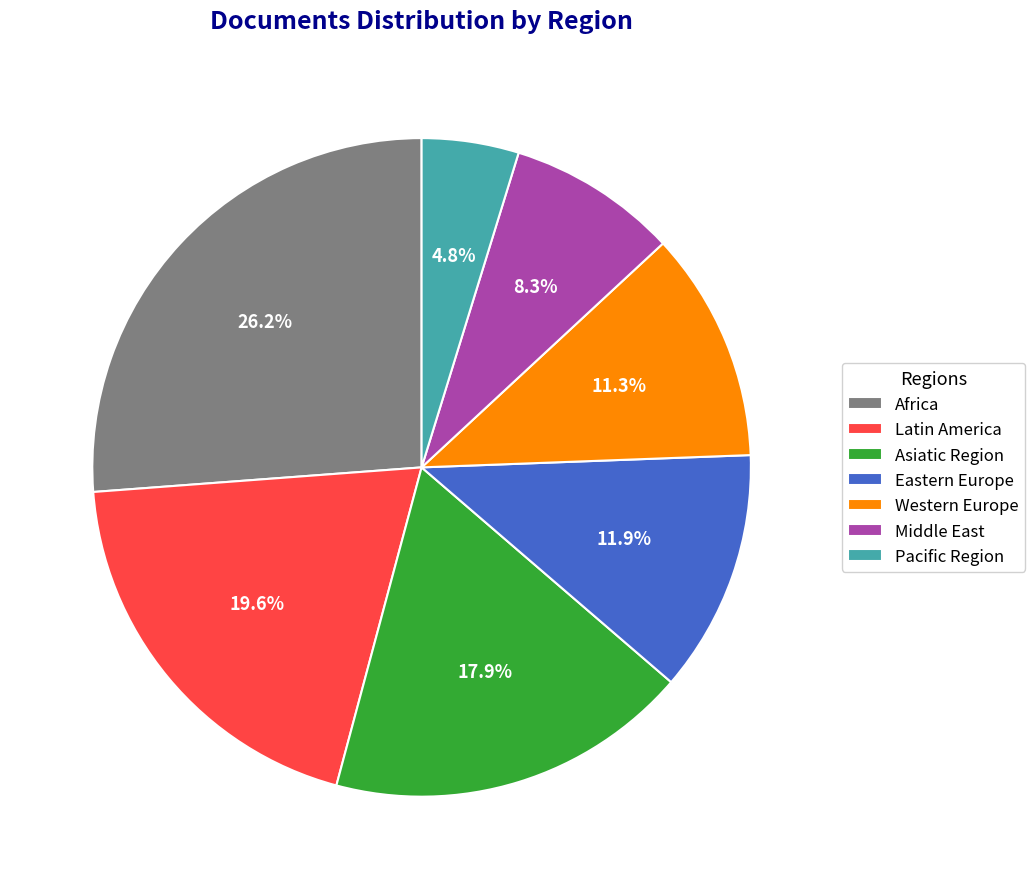

To the nearest percent, what is the difference between the Africa and Eastern Europe slice percentages?

14%